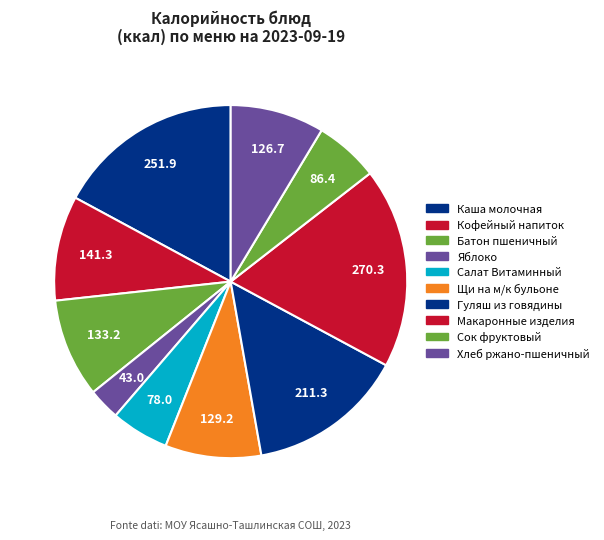

How many slices are in this pie chart?

10